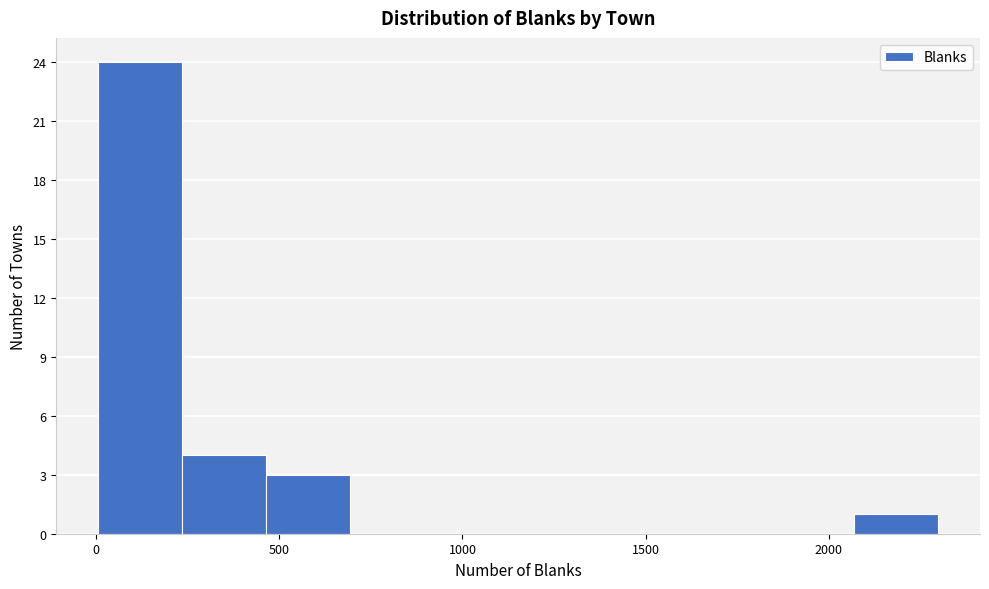

Reading left to right, list every bar in this chart as the range it spans on the x-axis followed by its height. Neither the bar edges nor the heights are printed on the chart, so give them approximately, as read against the axes.

0 to 250: 24
250 to 450: 4
450 to 700: 3
700 to 900: 0
900 to 1150: 0
1150 to 1400: 0
1400 to 1600: 0
1600 to 1850: 0
1850 to 2050: 0
2050 to 2300: 1